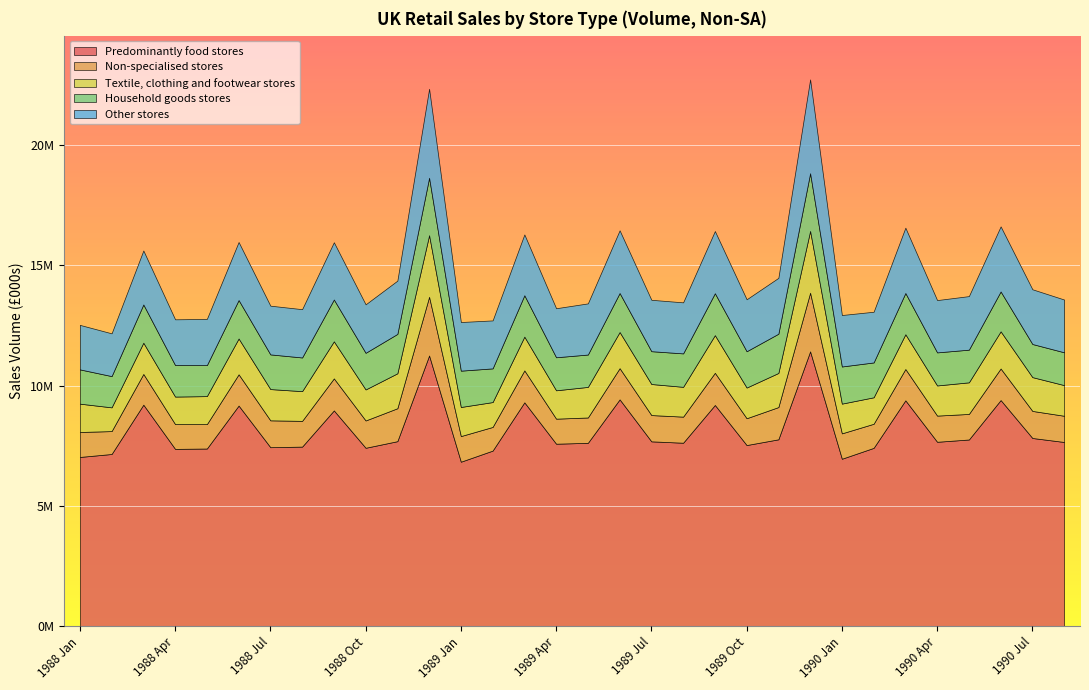

At how many categories does at least one series exceed 10390629?

2